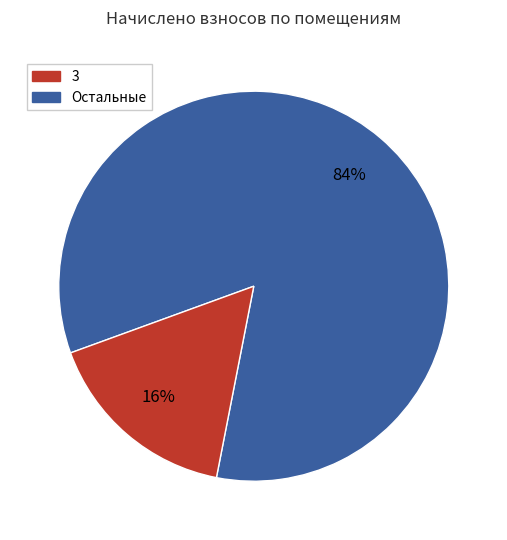

Is there a majority slice in this chart?

Yes